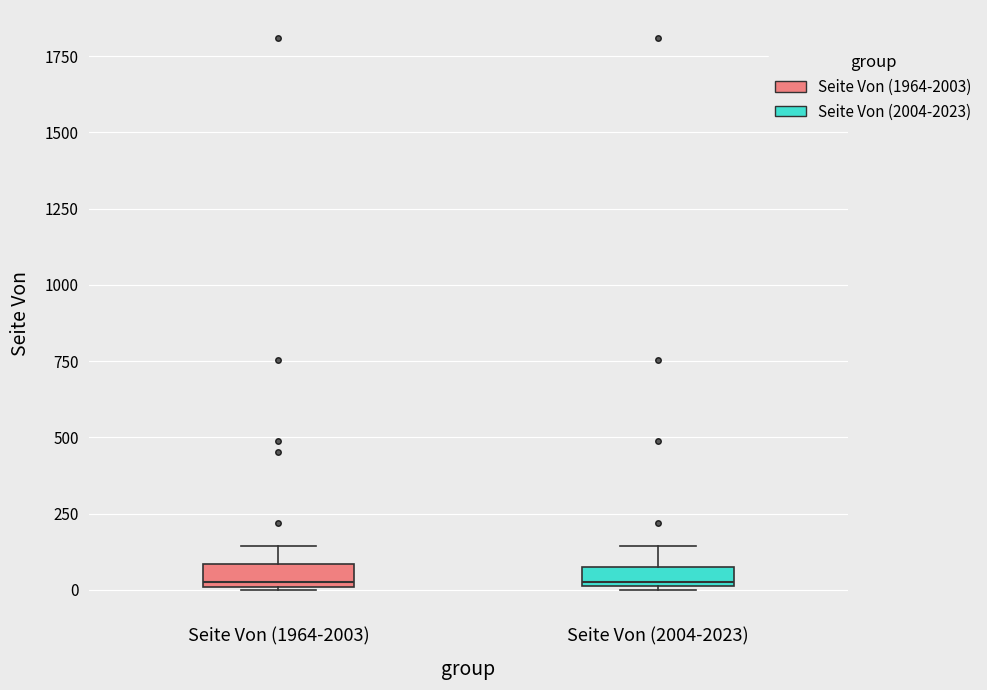

Where is the lower edge of the box for Seite Von (1964-2003) on the y-axis? The values are not printed on the chart, so give them approximately, as read against the axis.

0